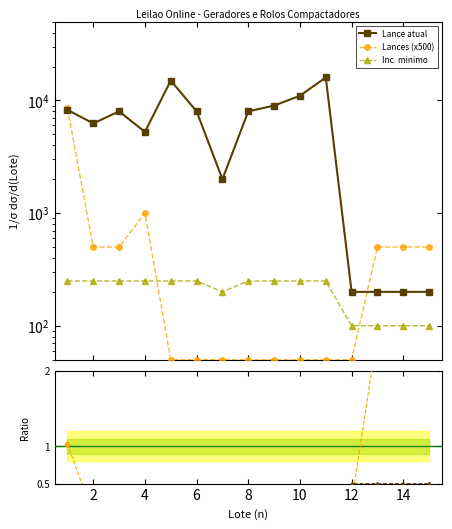

True or false: Lance atual and Inc. minimo cross at least once.

False